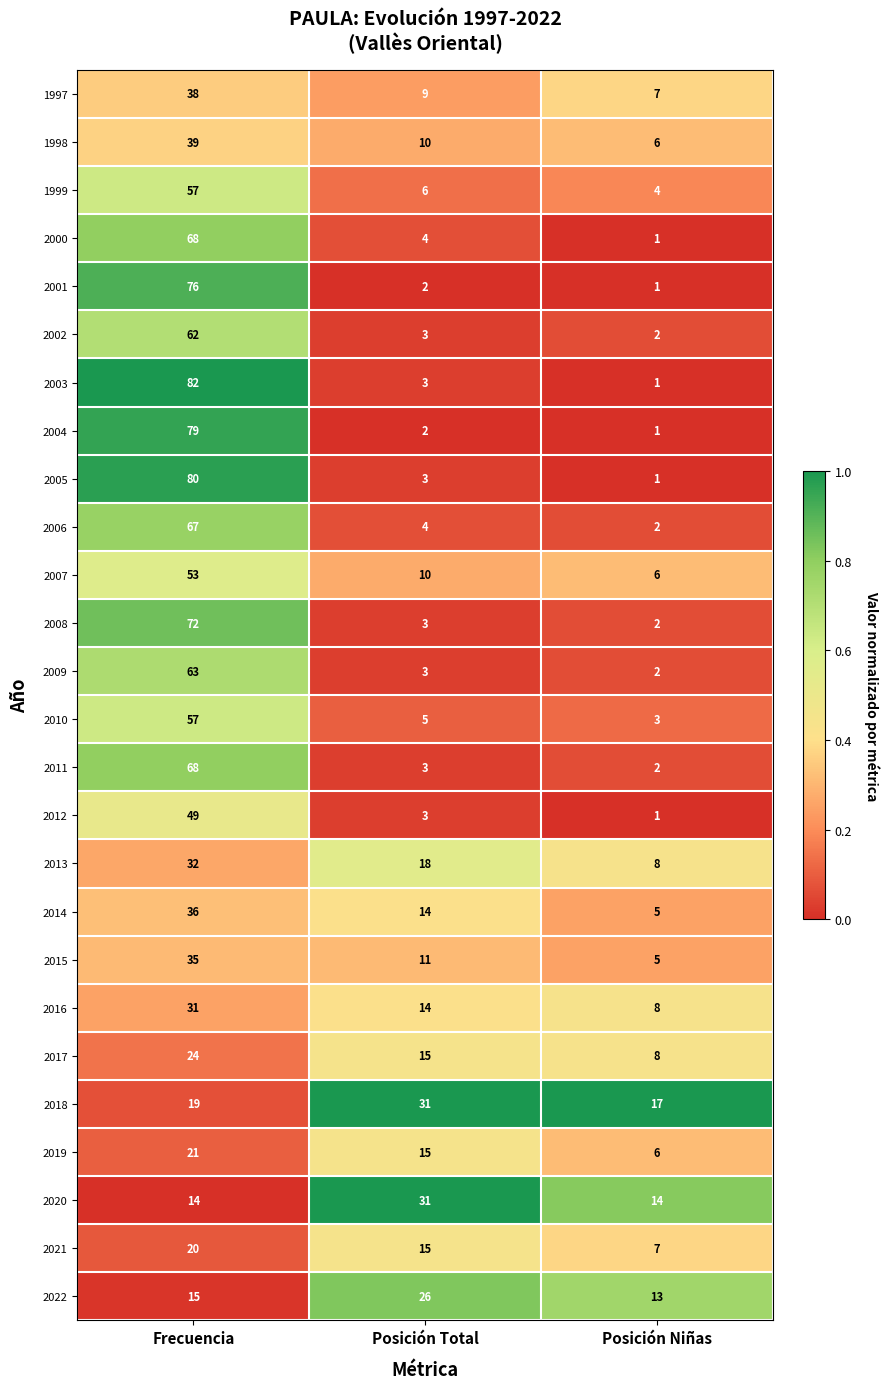

What is the spread (max minus min) of values at Frecuencia?

68